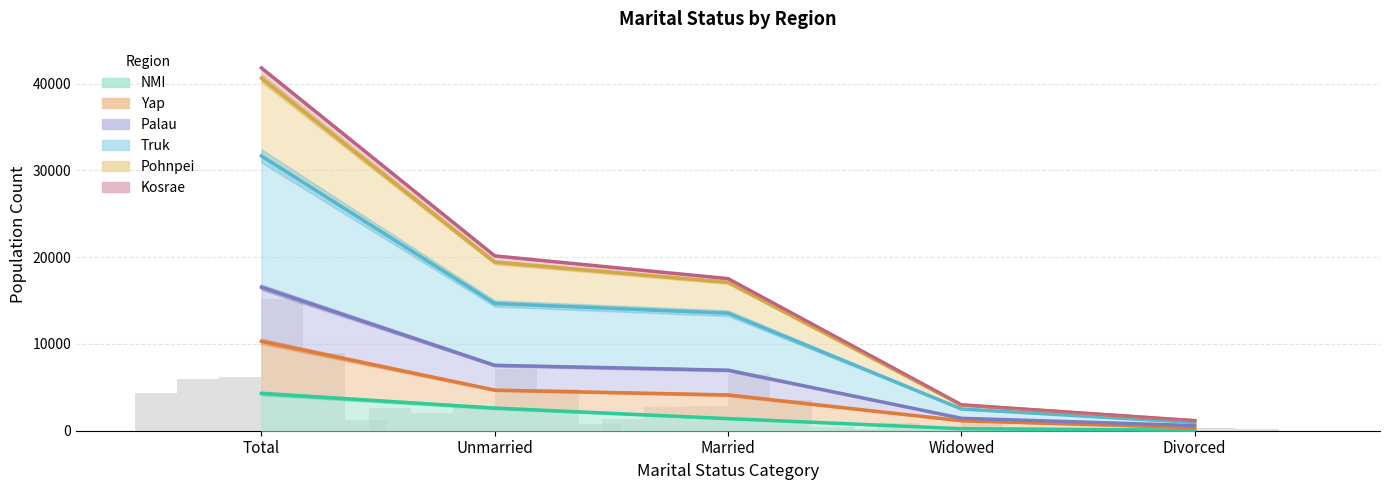

What is the difference between the Palau values at Married and Total?

3379